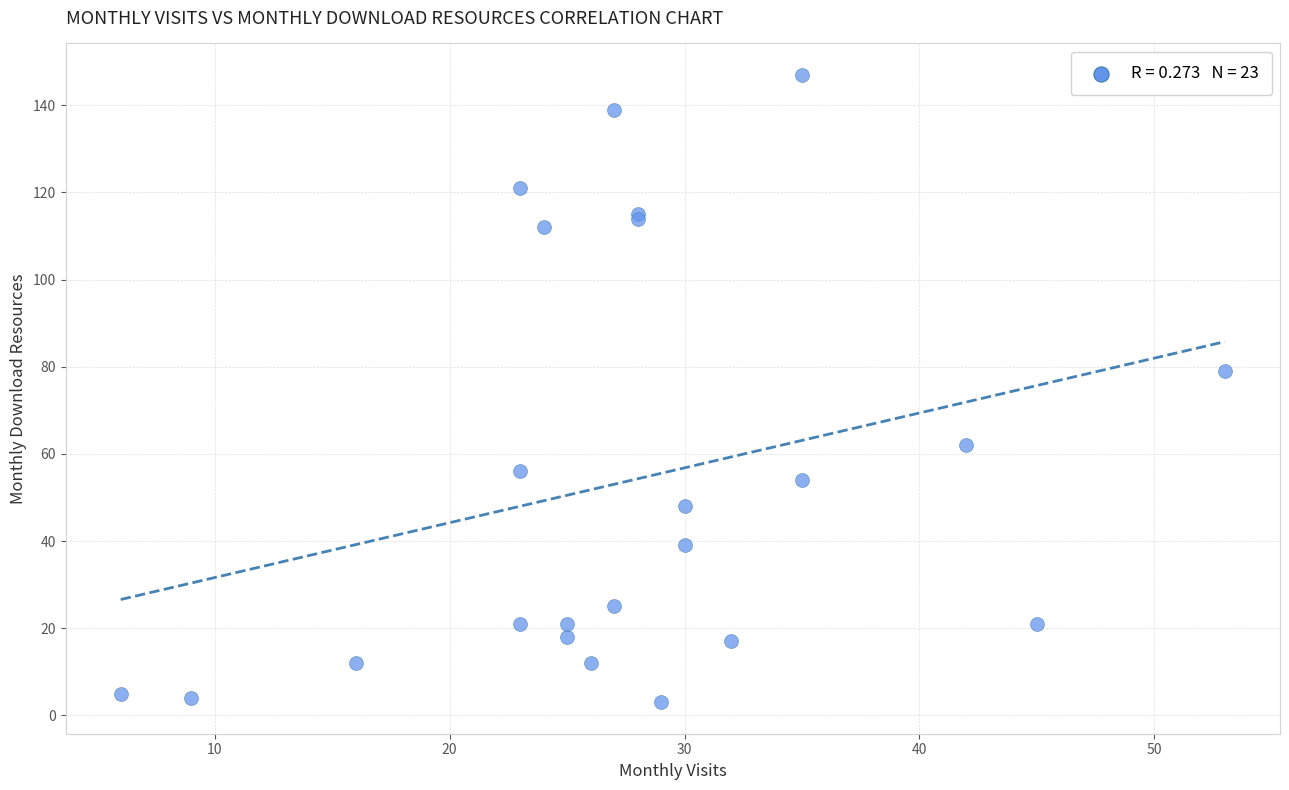

What Y value in the scatter plot is closest to 75?

79